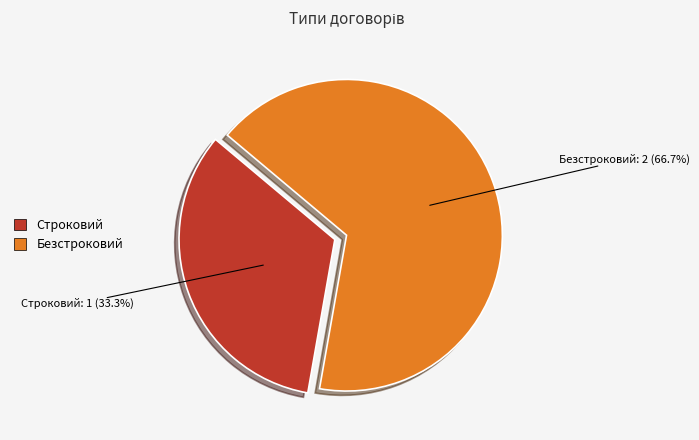

What is the majority slice?

Безстроковий